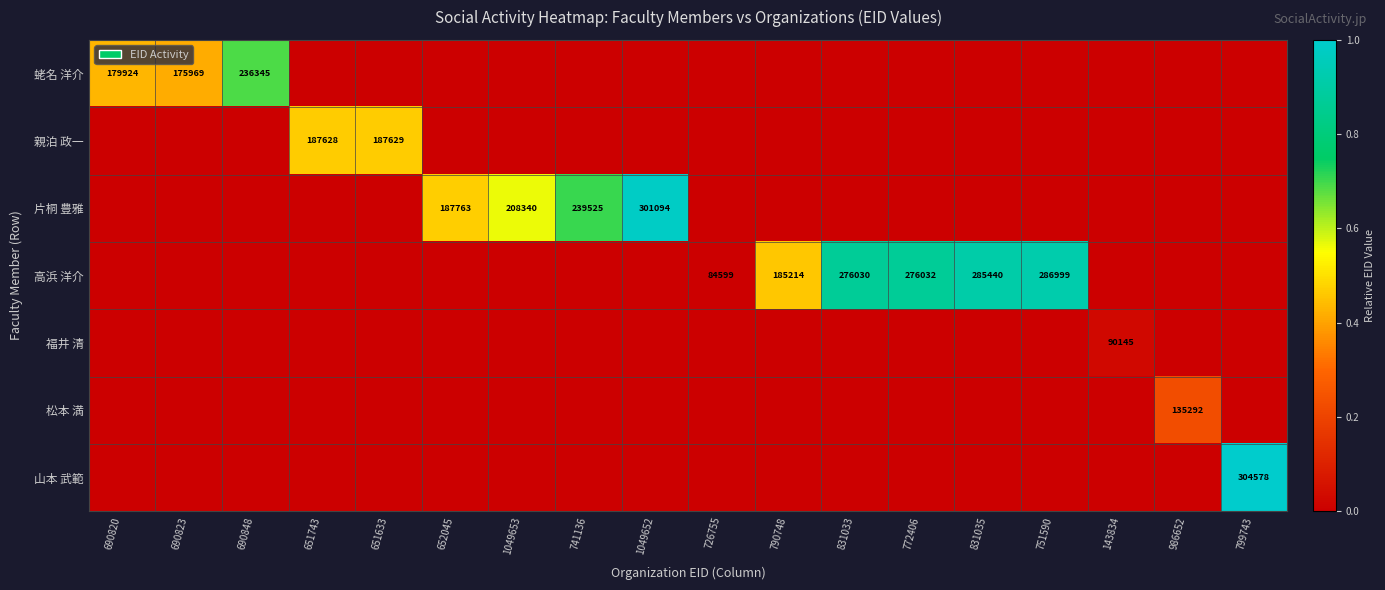

The 松本 満 series shows -0.1 at 143834. True or false?

False